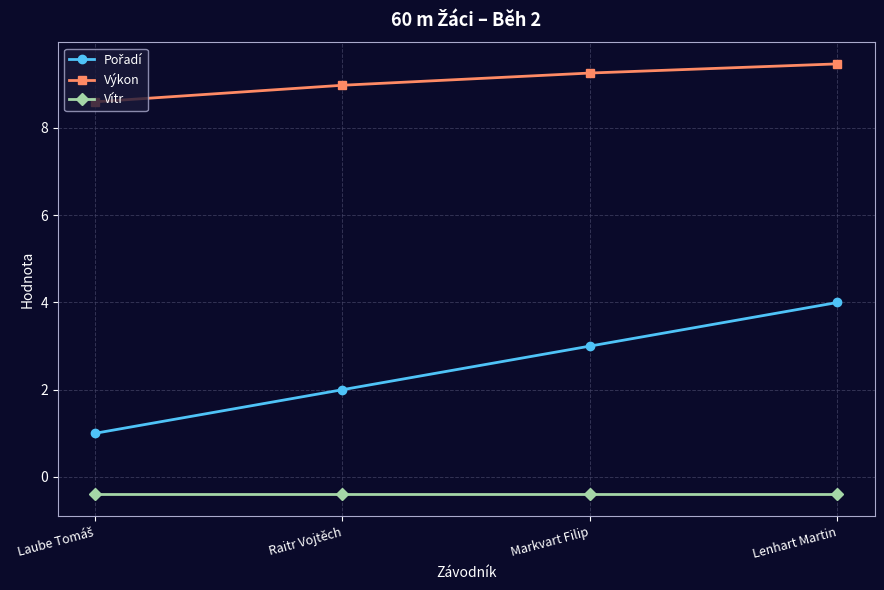

What value does the Vítr series have at Lenhart Martin?

-0.4